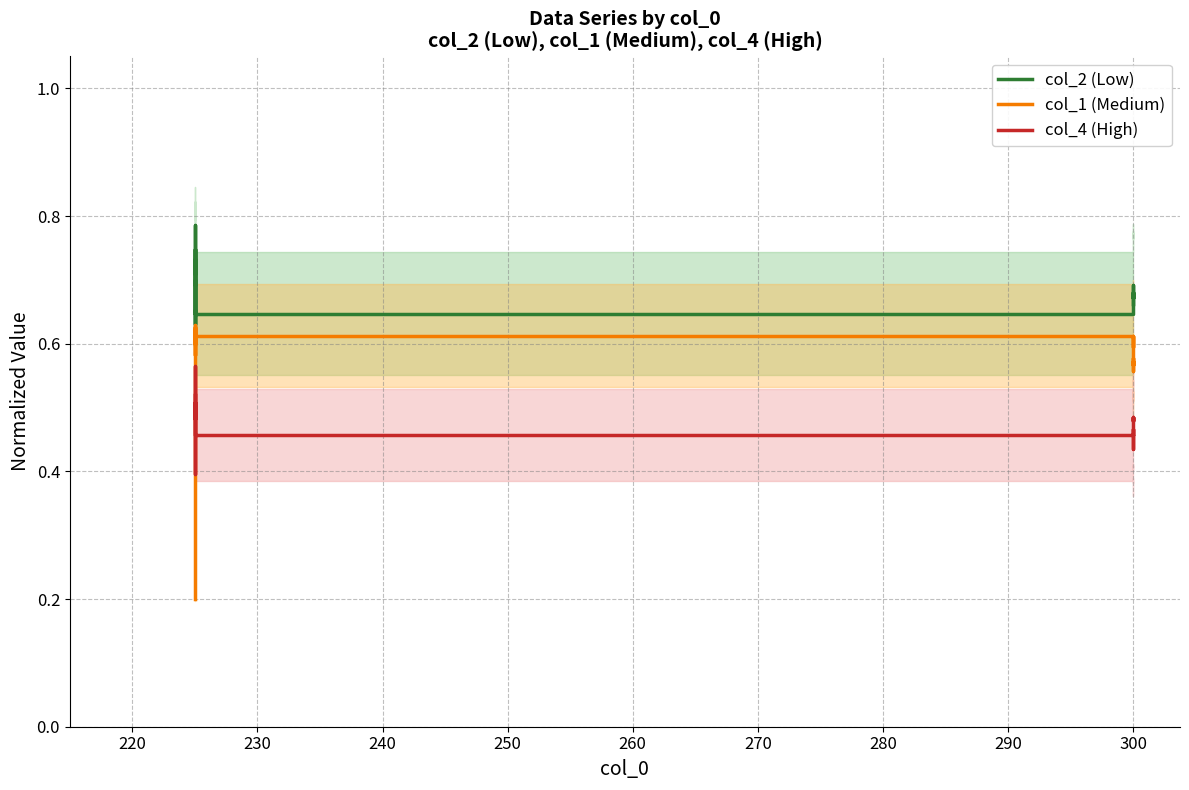

How many interior local peaks does the col_1 (Medium) series have?

9